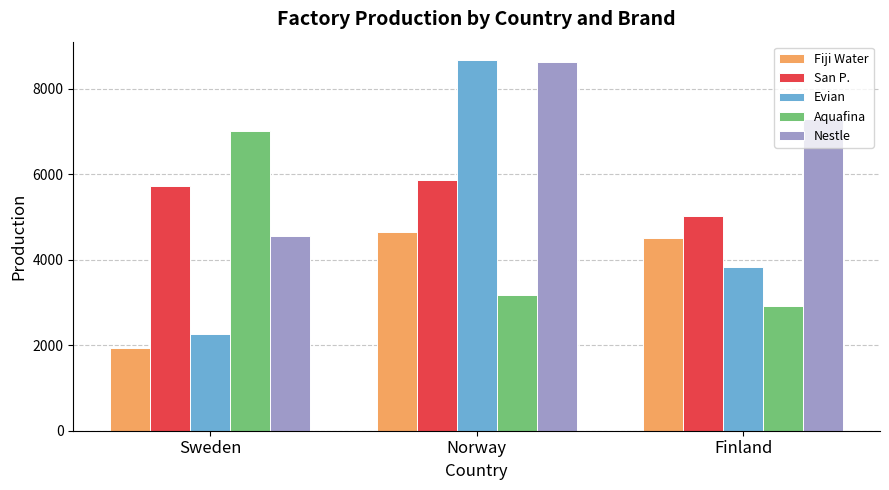

What is the lowest value of the Evian series?

2273